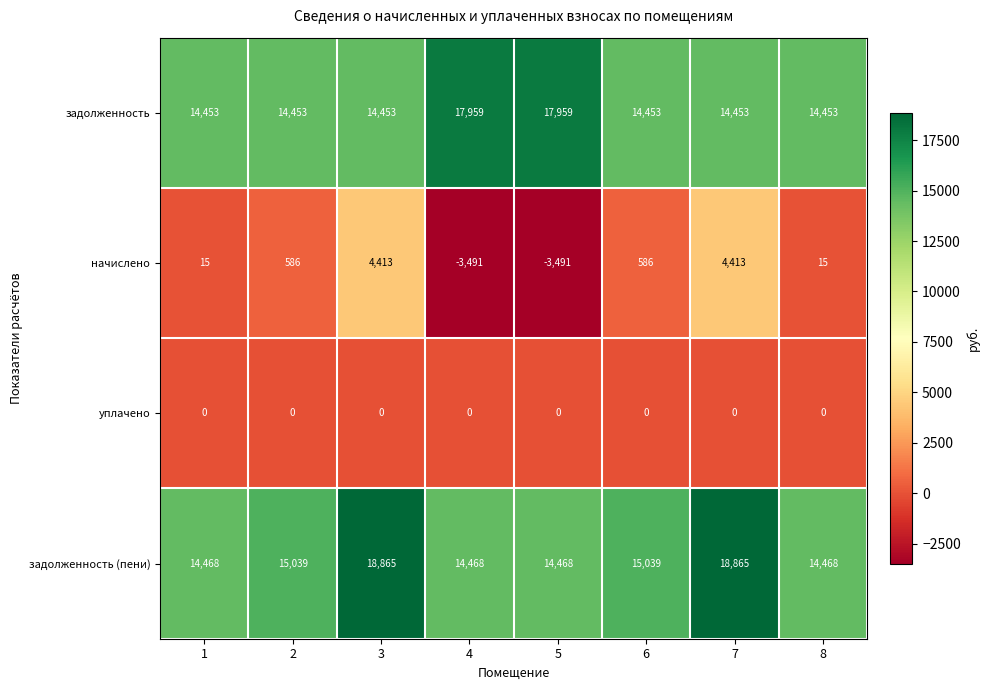

What is the approximate value of задолженность at 7, to the nearest 10?

14450